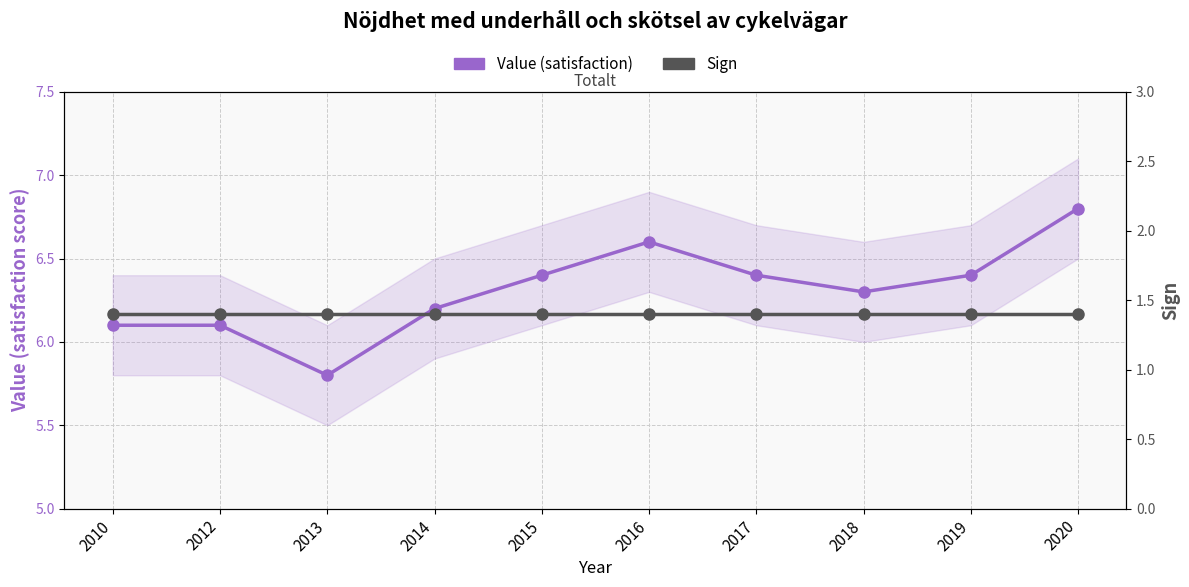

Between 2015 and 2020, which series saw the biggest shift?

Value